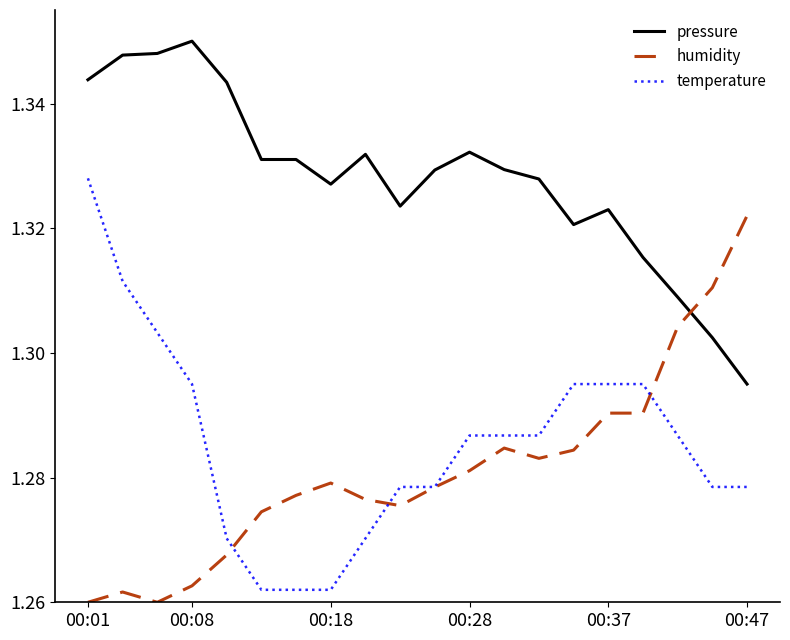

Does the chart display data point markers on the line(s)?

No